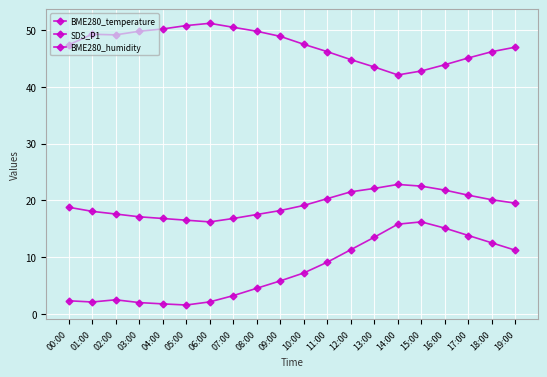

Where is the first local minimum for BME280_temperature?

06:00